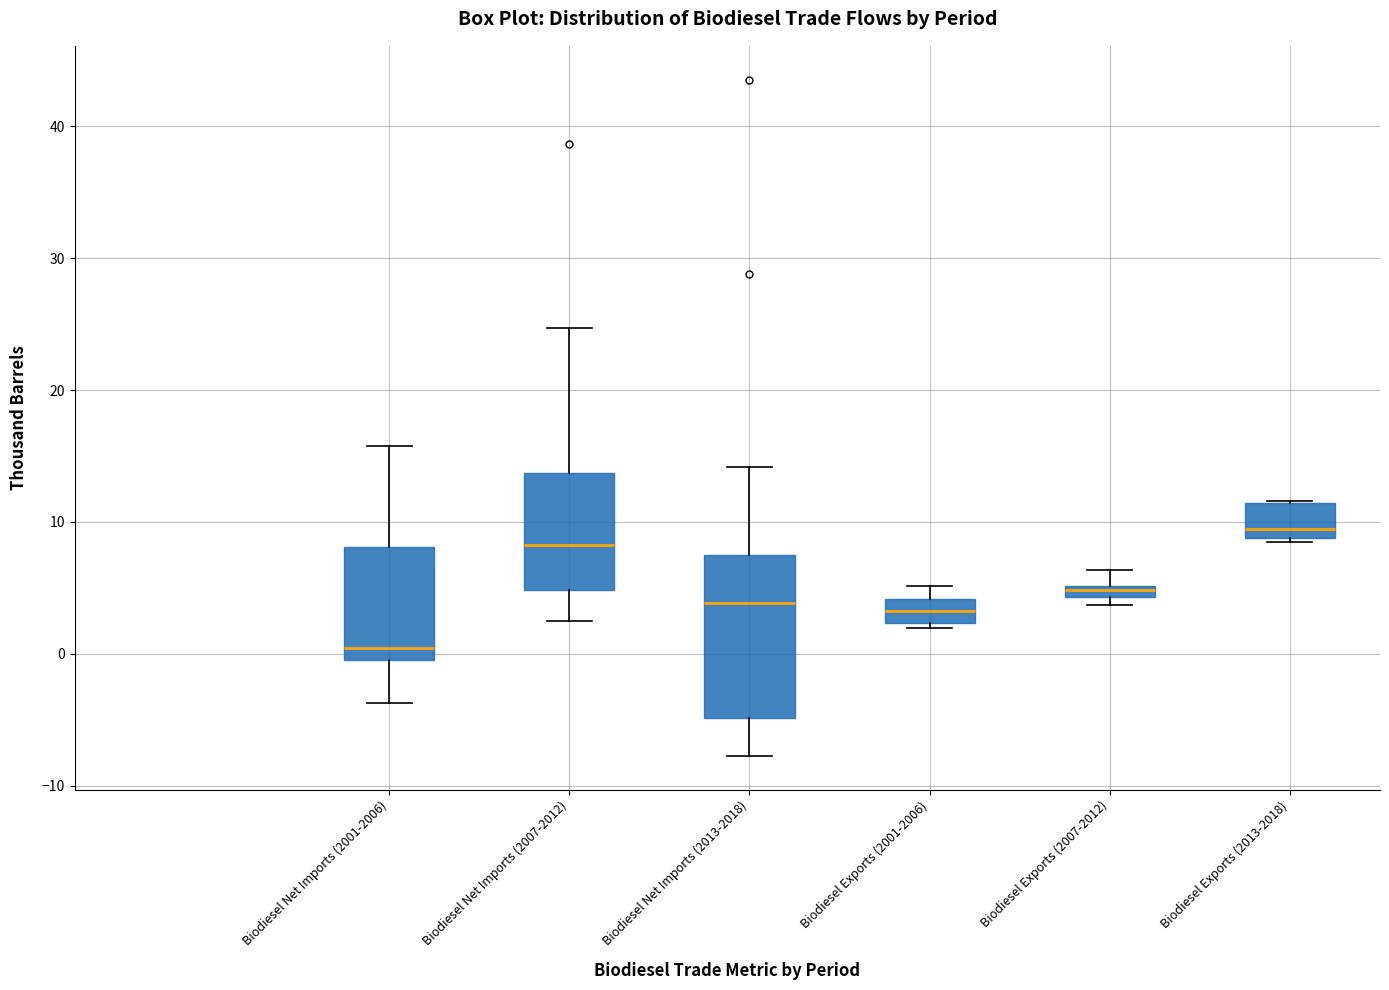

Which box is the tallest, from its lower edge to its upper edge?

Biodiesel Net Imports (2013-2018)